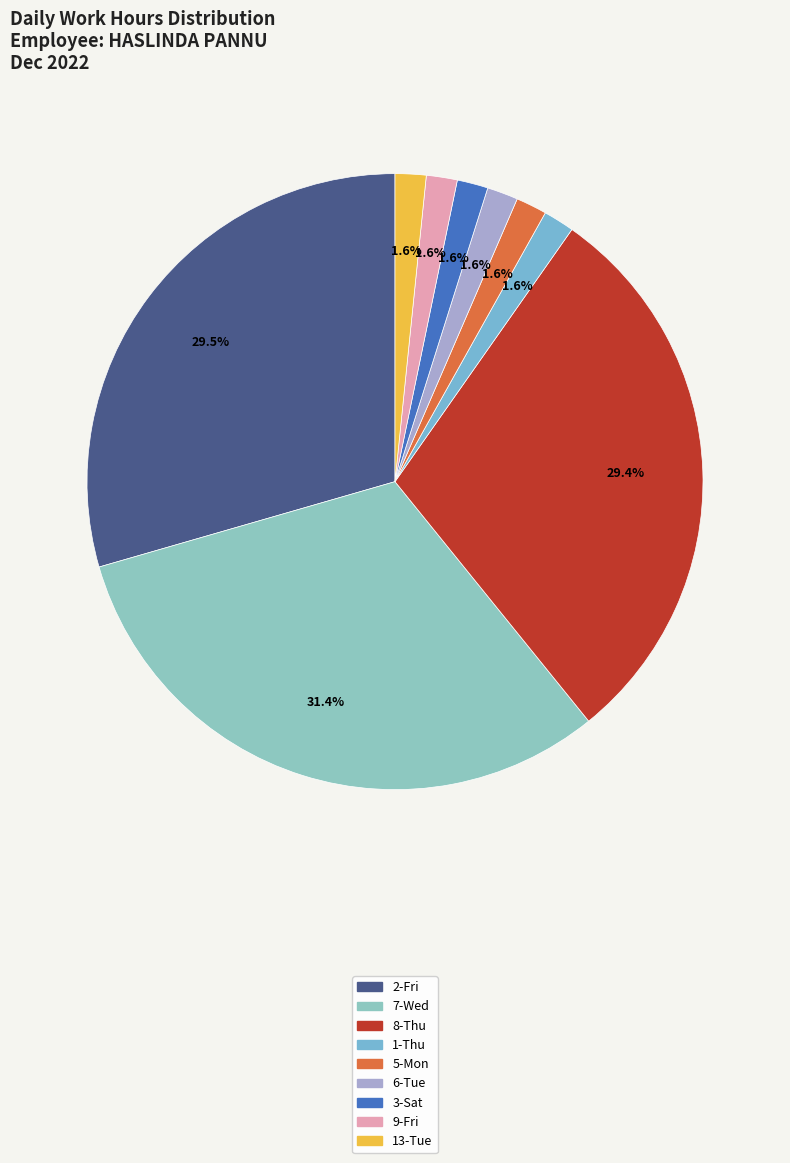

Which has a higher value, 1-Thu or 9-Fri?

1-Thu